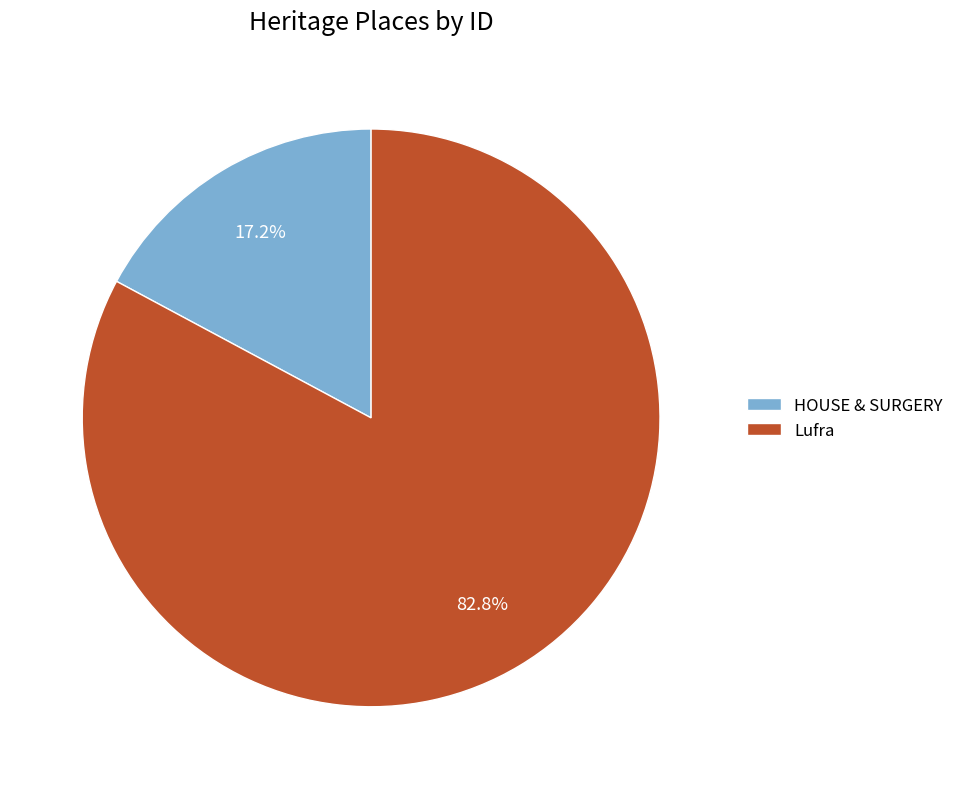

Does any single category account for the majority?

Yes